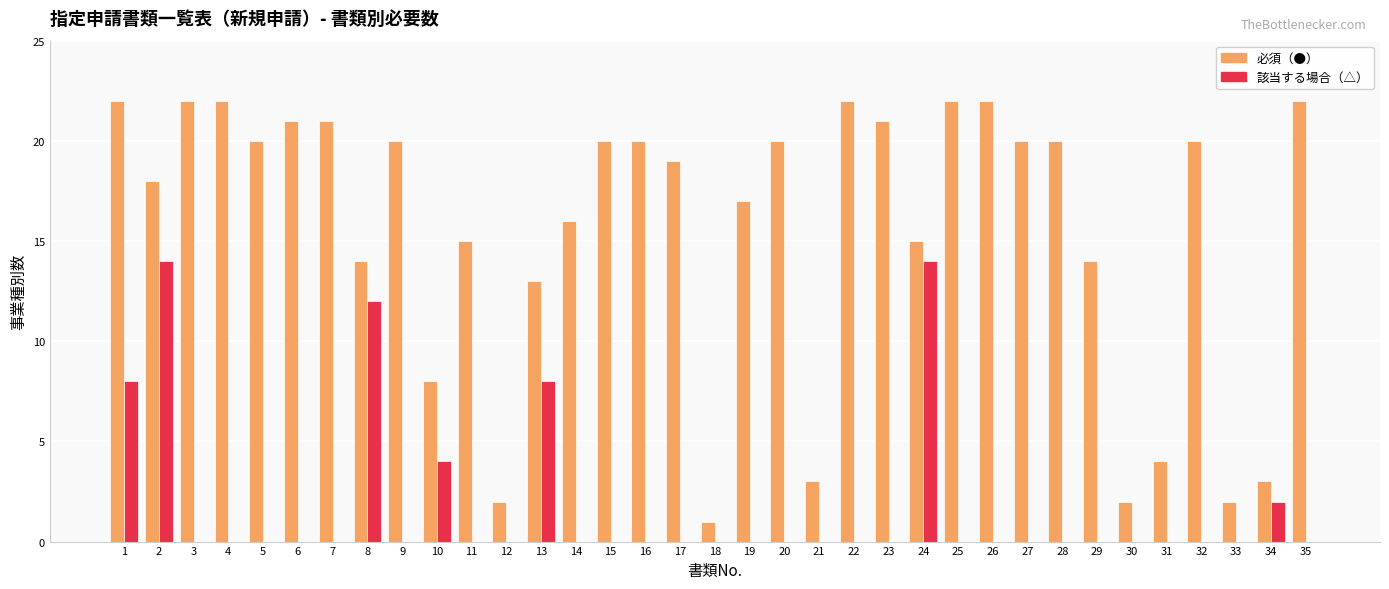

What is the greatest value displayed?

22